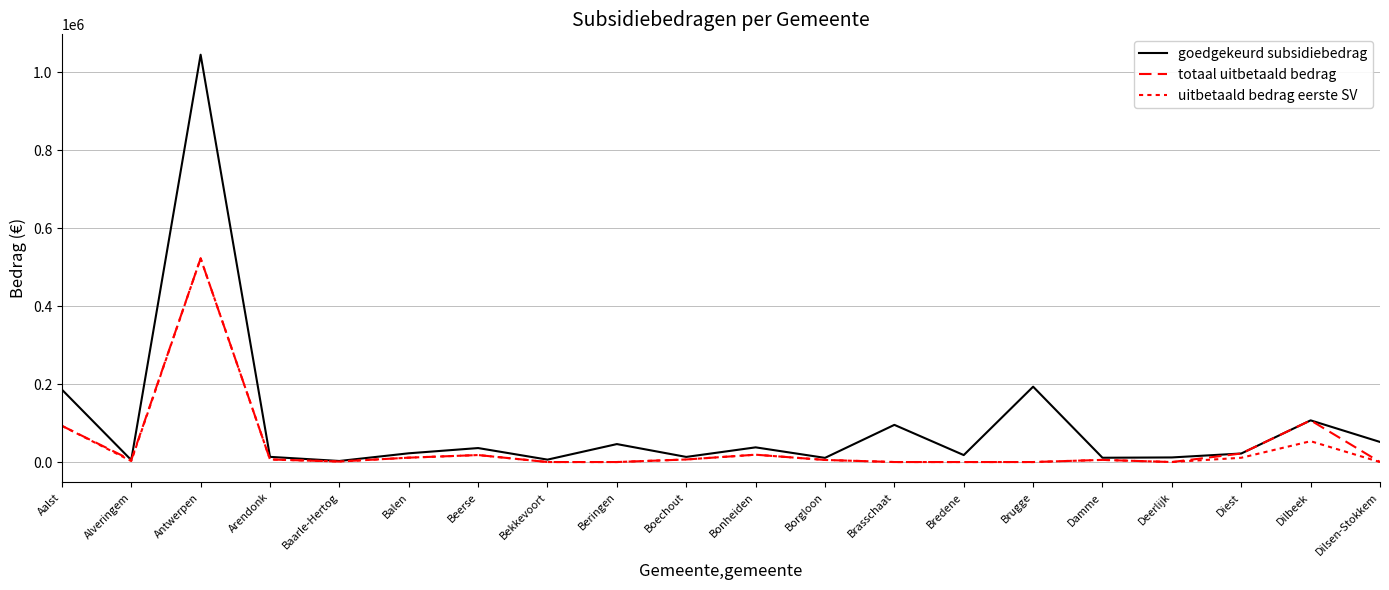

How many interior local valleys does the totaal uitbetaald bedrag series have?

3